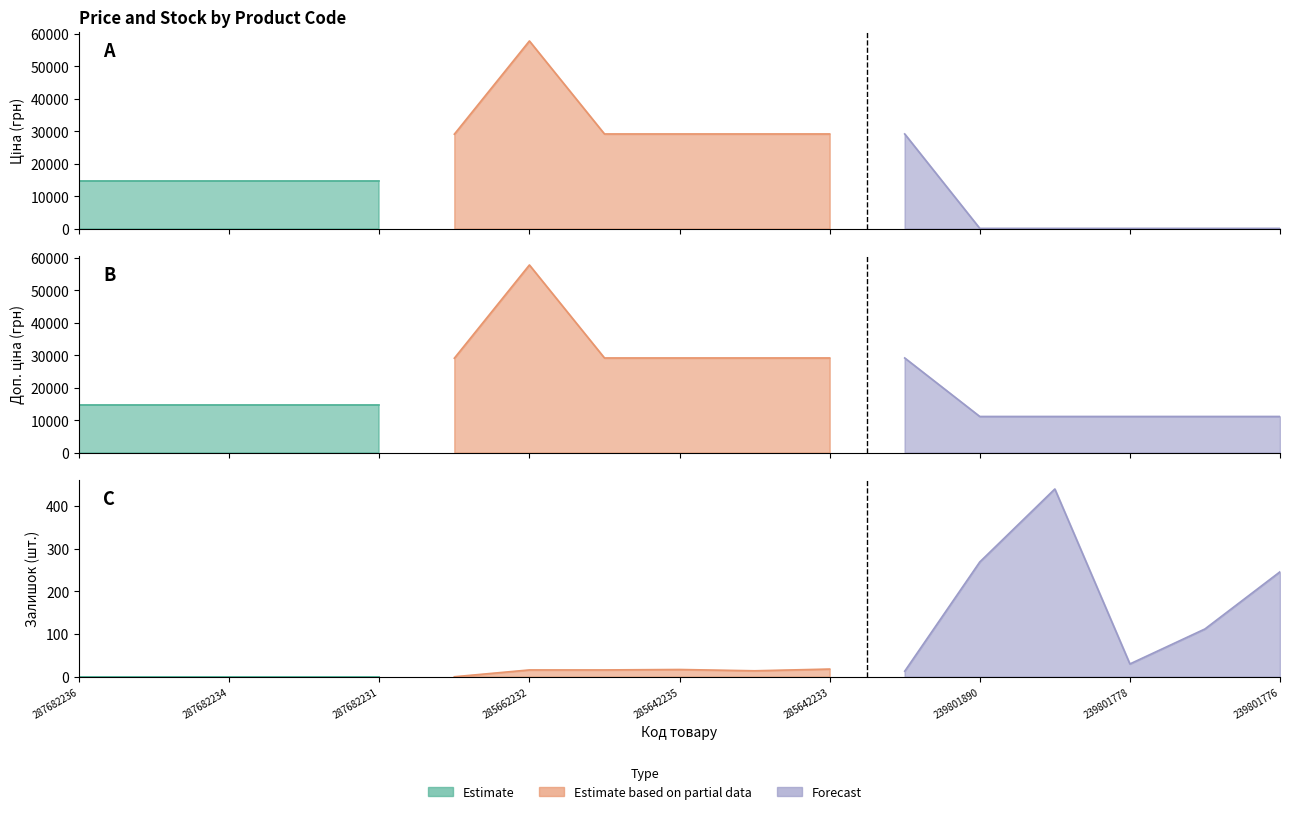

What is the lowest value of the Доп. ціна series?

11169.0